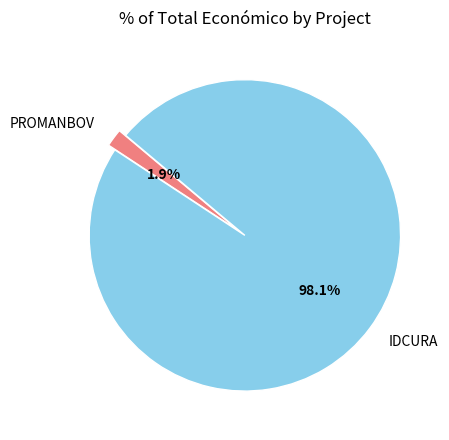

To the nearest percent, what is the difference between the IDCURA and PROMANBOV slice percentages?

96%